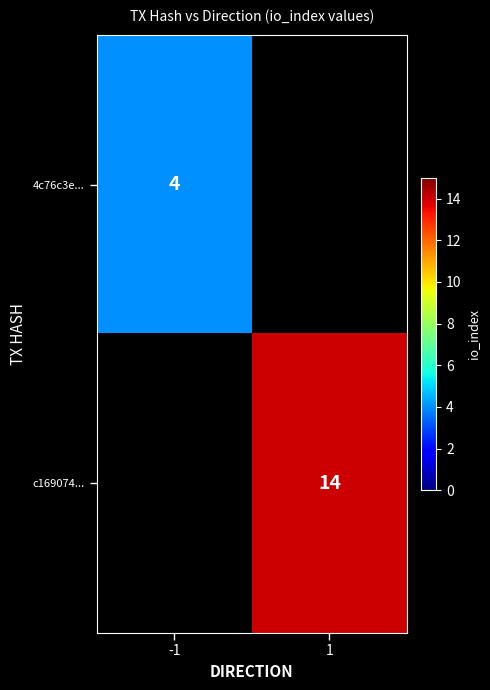

Is the value of 4c76c3e... at -1 greater than the value of c169074... at 1?

No